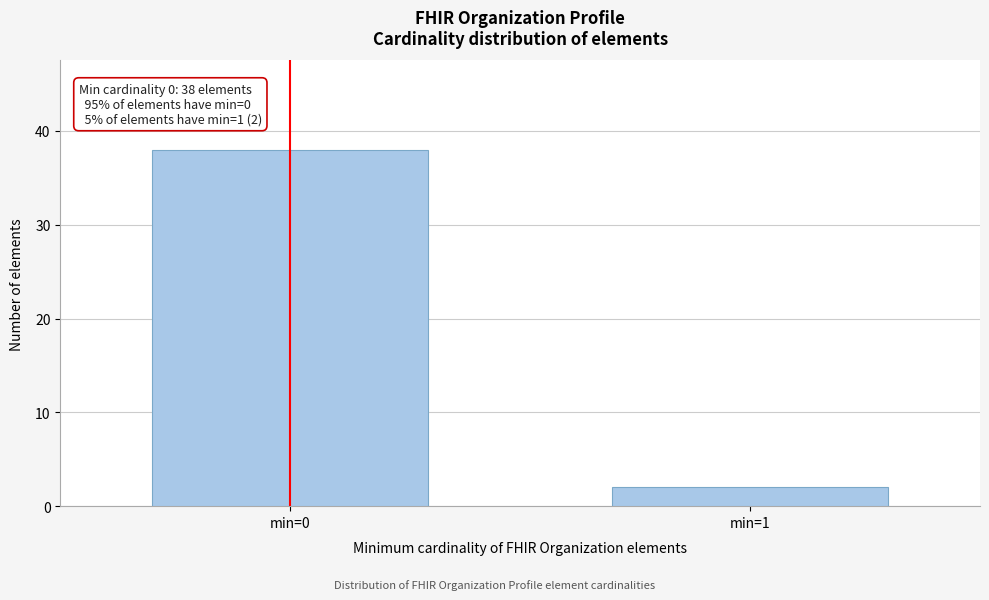

Reading right to left, extract all data points from this chart.

min=1=2	min=0=38